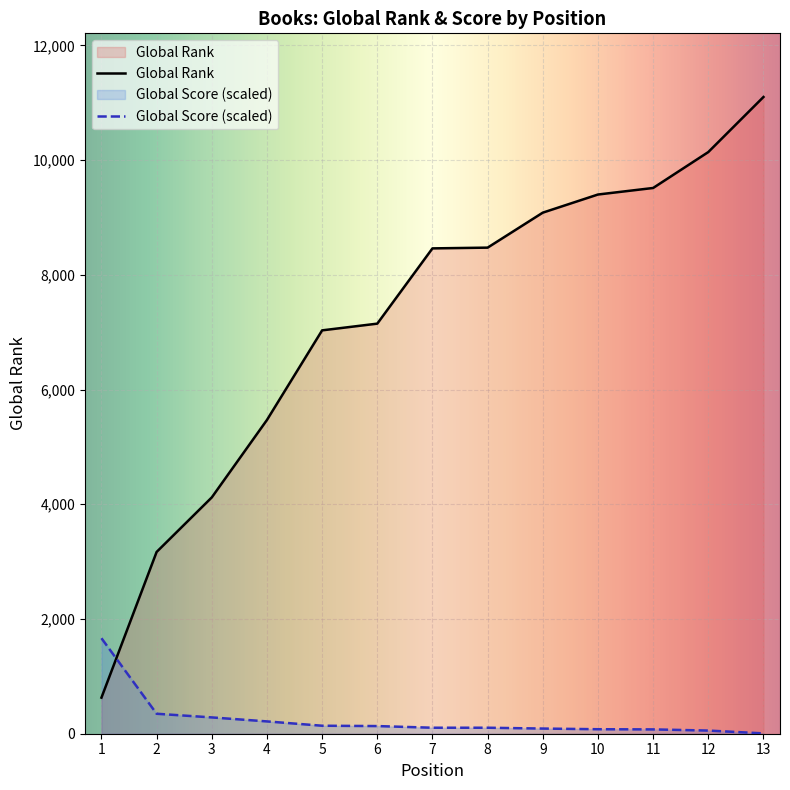

What is the difference between the maximum and minimum values in the Global Score series?

1659.2